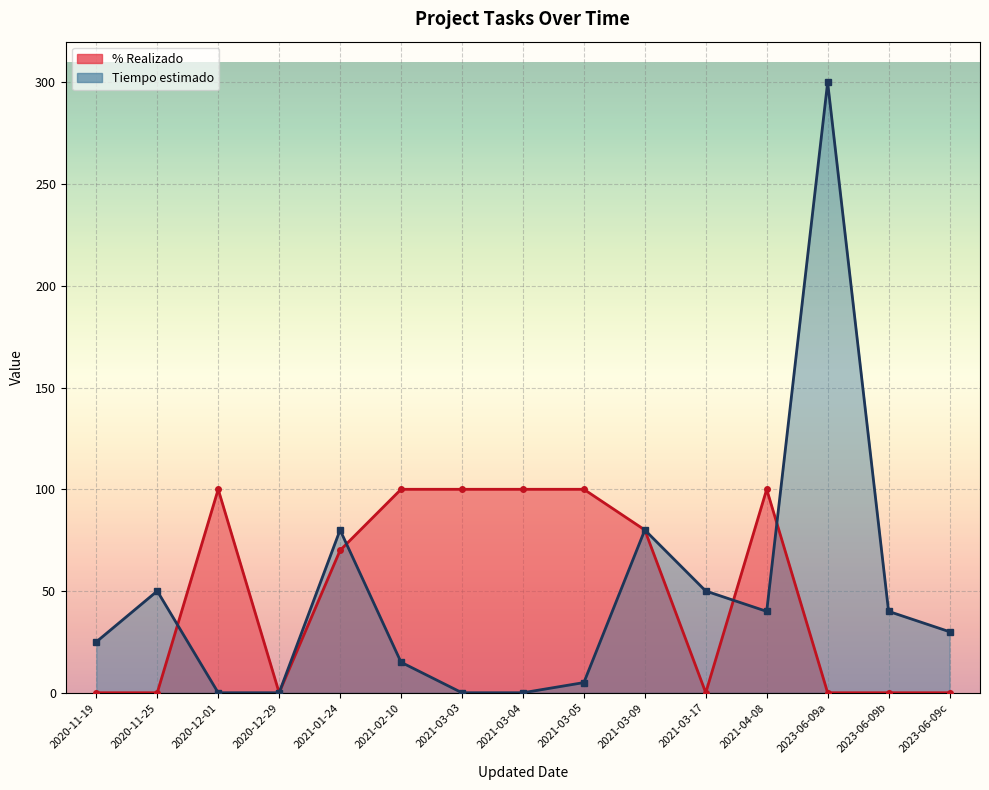

What is the maximum value for Tiempo estimado?

300